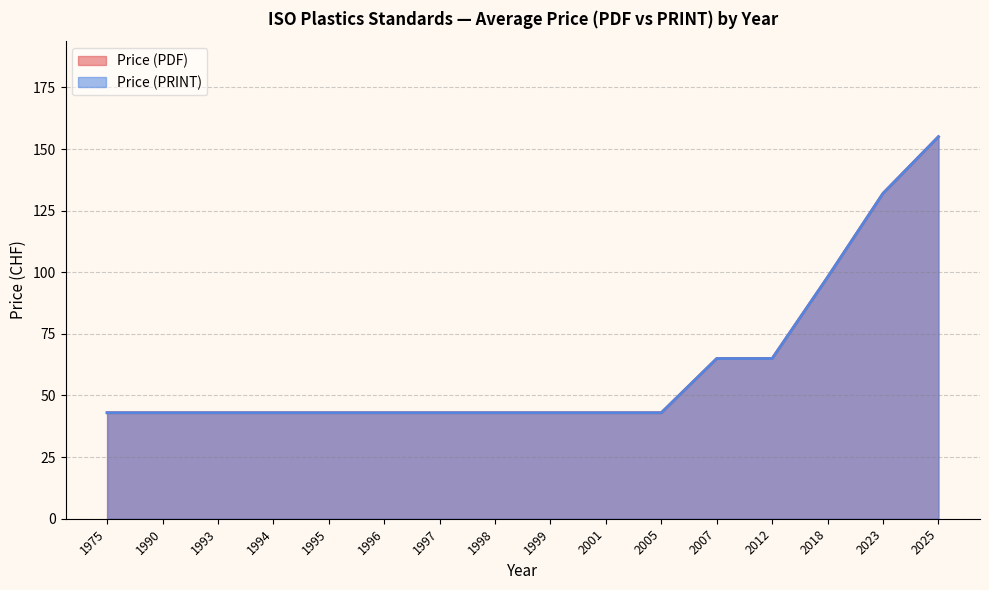

The value of Price (PRINT) at 2023 is 201. True or false?

False